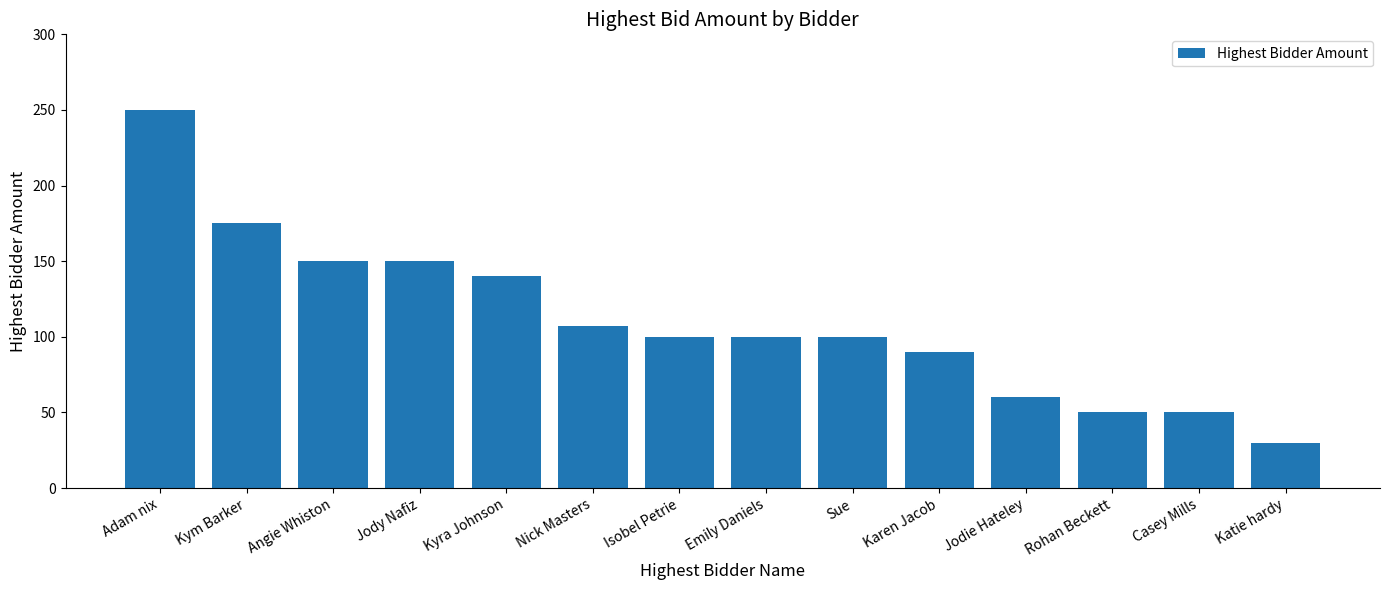

Approximately how many times larger is the value at Jody Nafiz compared to Adam nix?

0.6